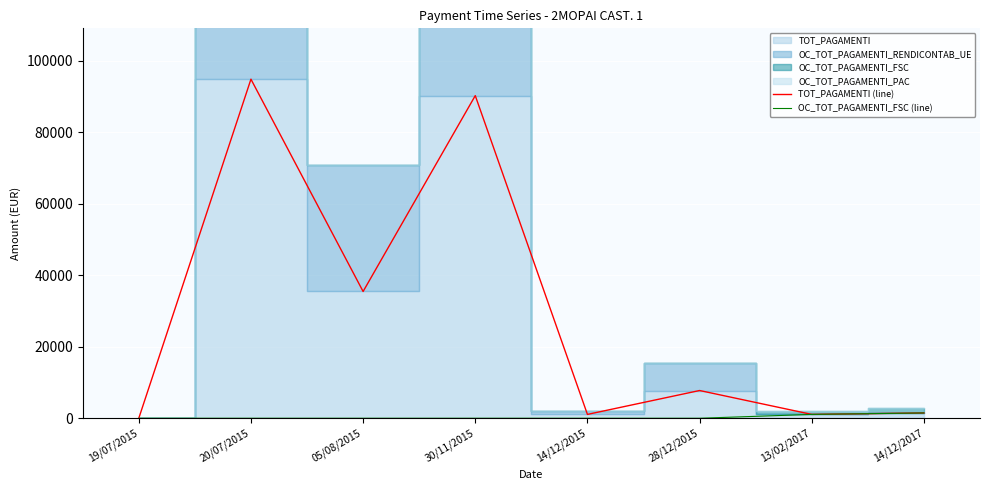

Reading left to right, list all the values displayed in this chart.

TOT_PAGAMENTI (line): 19/07/2015=0.0	20/07/2015=94883.1	05/08/2015=35477.9	30/11/2015=90281.3	14/12/2015=1077.1	28/12/2015=7761.8	13/02/2017=1077.0	14/12/2017=1487.0
OC_TOT_PAGAMENTI_FSC (line): 19/07/2015=0.0	20/07/2015=0.0	05/08/2015=0.0	30/11/2015=0.0	14/12/2015=0.0	28/12/2015=0.0	13/02/2017=1077.0	14/12/2017=1487.0